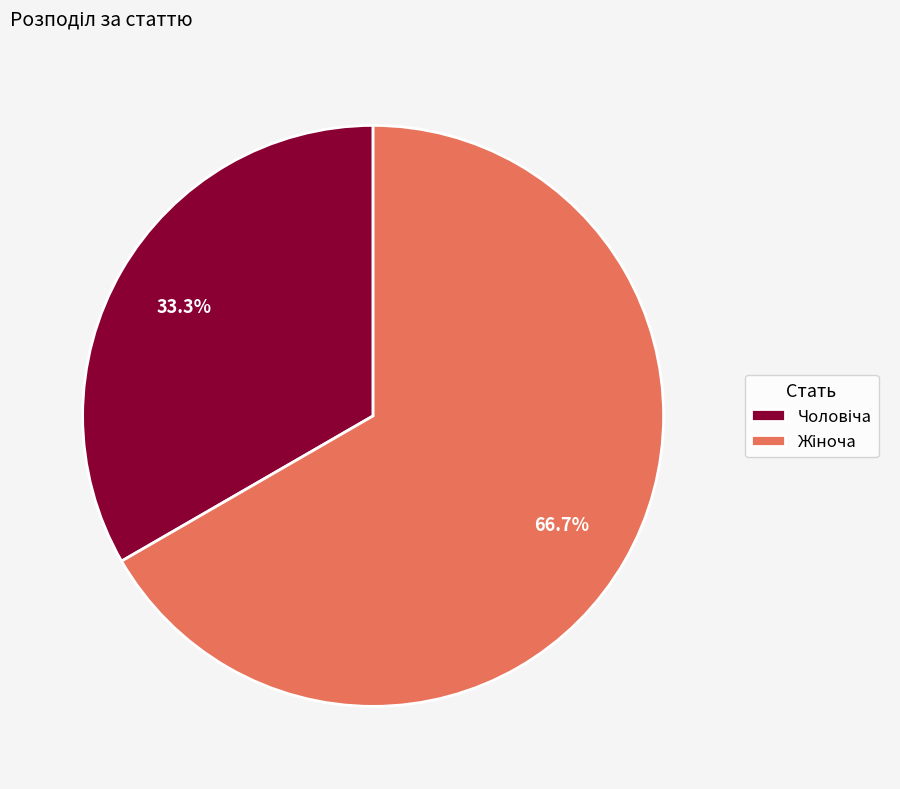

Is there a majority slice in this chart?

Yes